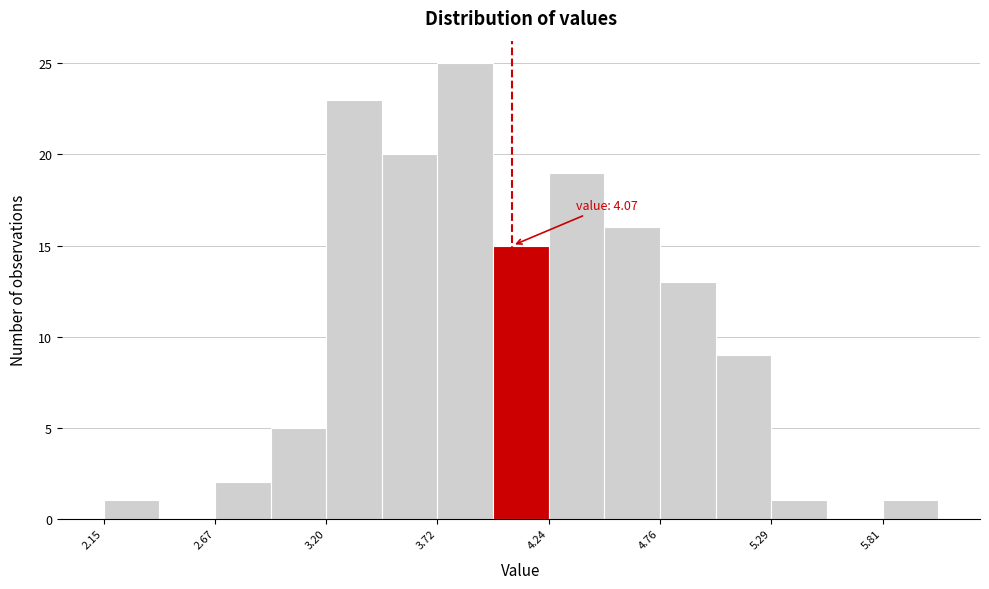

Read against the x-axis, roughly where is the centre of the tallest bar?

3.8